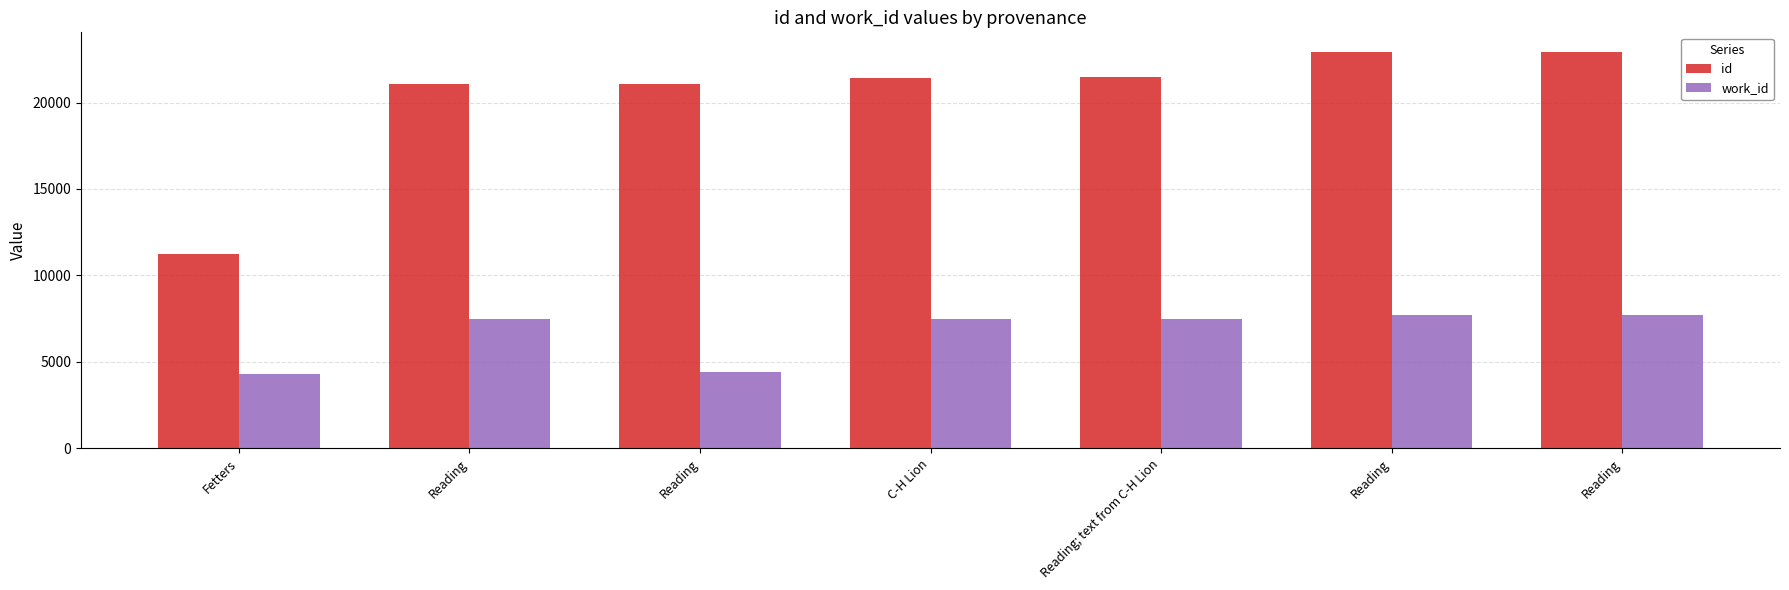

Where does the id series first go above 21413?

Reading; text from C-H Lion